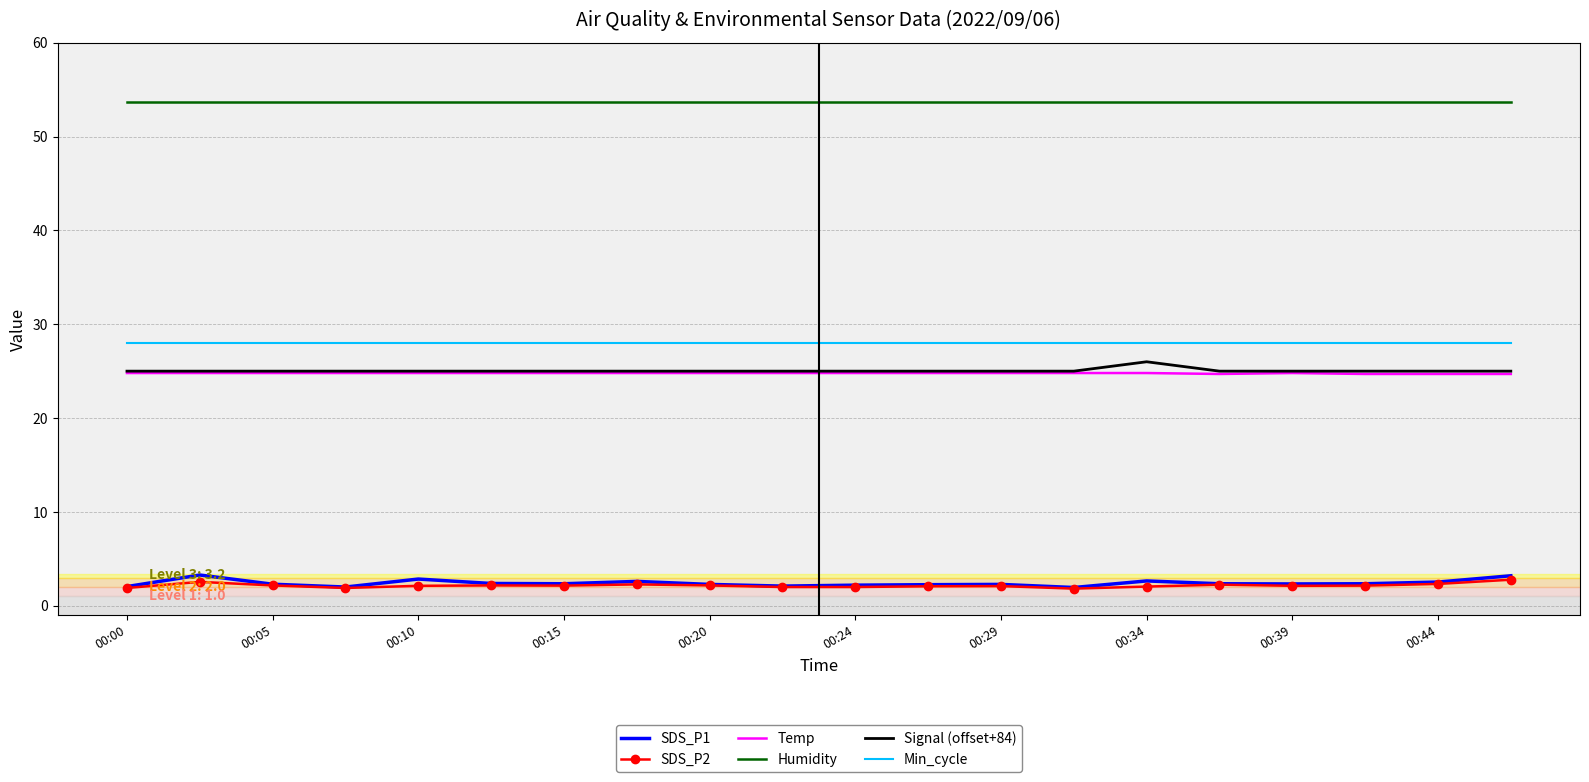

True or false: SDS_P2 and Min_cycle intersect in this chart.

False